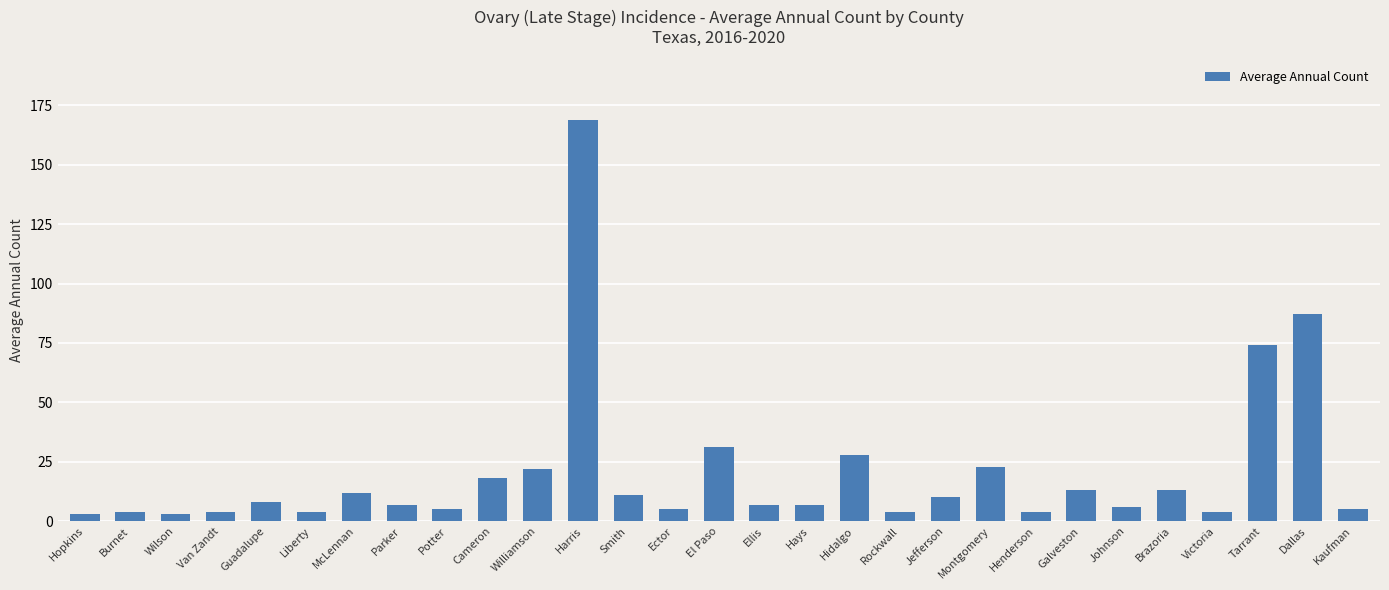

Reading left to right, list all the values displayed in this chart.

Hopkins=3	Burnet=4	Wilson=3	Van Zandt=4	Guadalupe=8	Liberty=4	McLennan=12	Parker=7	Potter=5	Cameron=18	Williamson=22	Harris=169	Smith=11	Ector=5	El Paso=31	Ellis=7	Hays=7	Hidalgo=28	Rockwall=4	Jefferson=10	Montgomery=23	Henderson=4	Galveston=13	Johnson=6	Brazoria=13	Victoria=4	Tarrant=74	Dallas=87	Kaufman=5